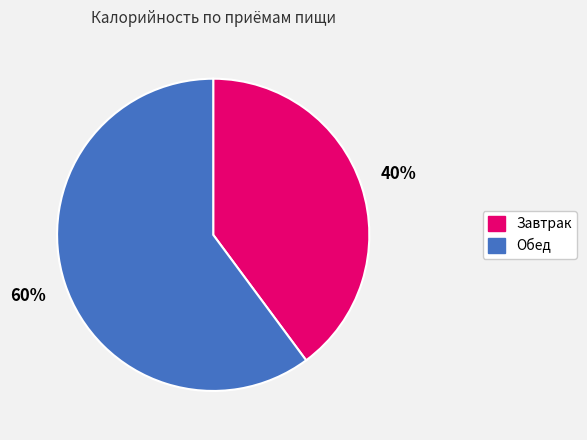

Which category has the biggest portion of the pie?

Обед